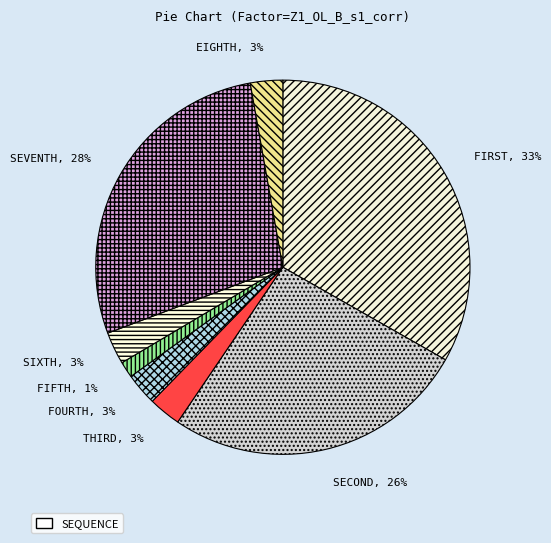

Is the sum of EIGHTH and SIXTH greater than half?

No